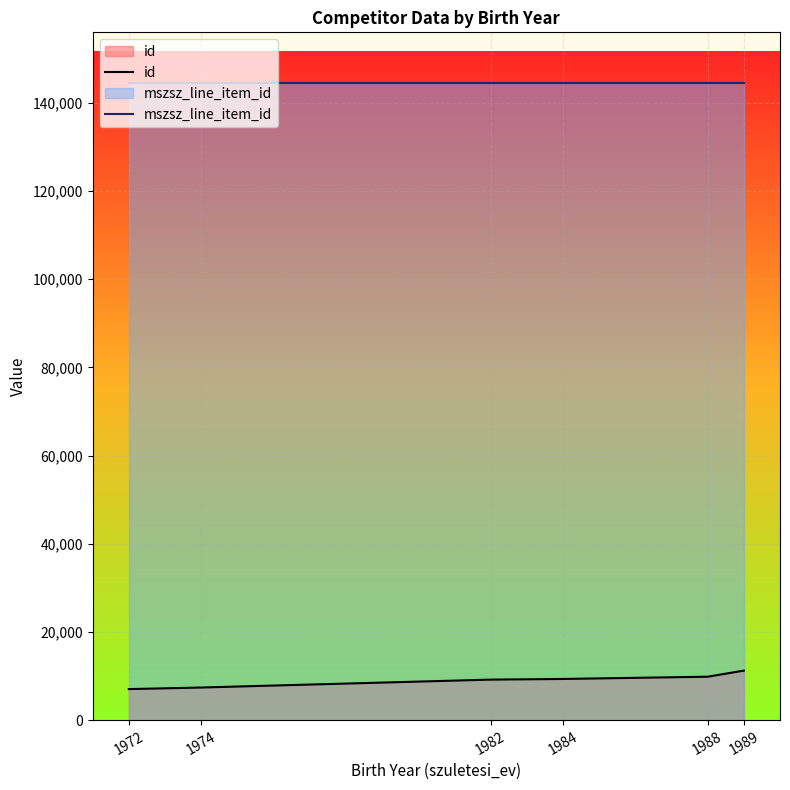

Which series changed the most between 1984 and 1989?

id